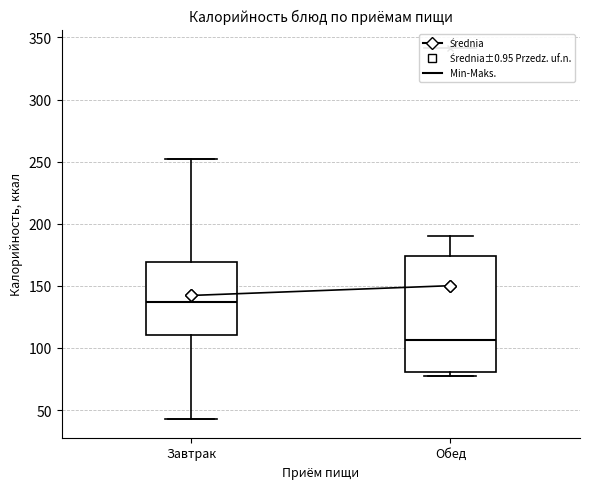

Comparing the boxes themselves (not the whiskers), which one is the tallest?

Обед